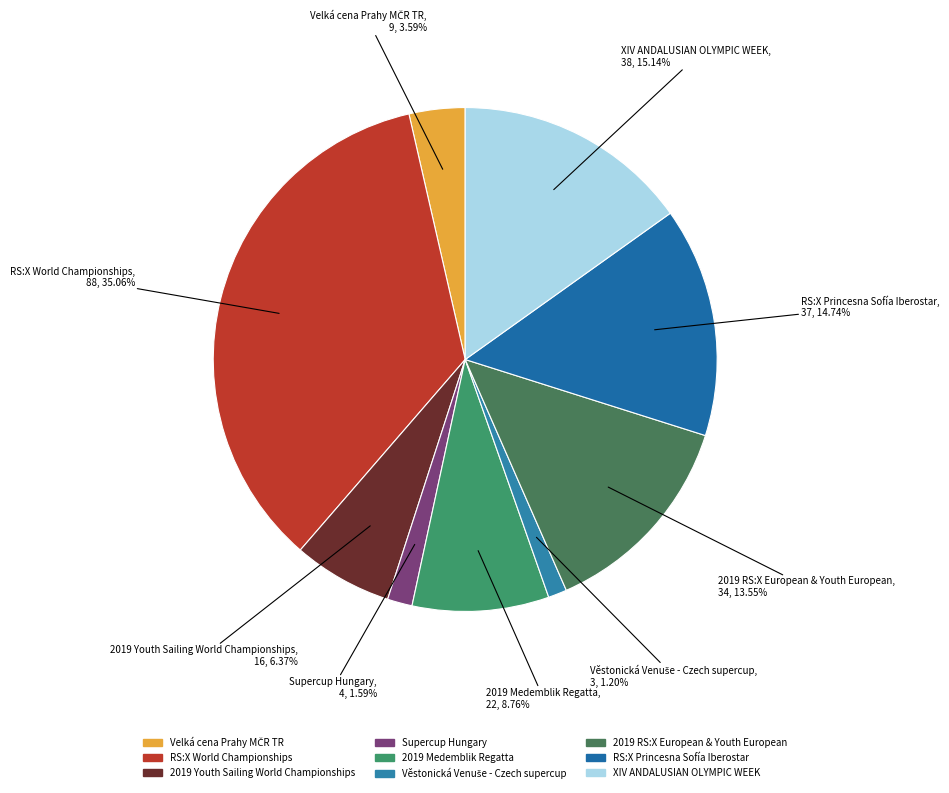

Which category has the biggest portion of the pie?

RS:X World Championships